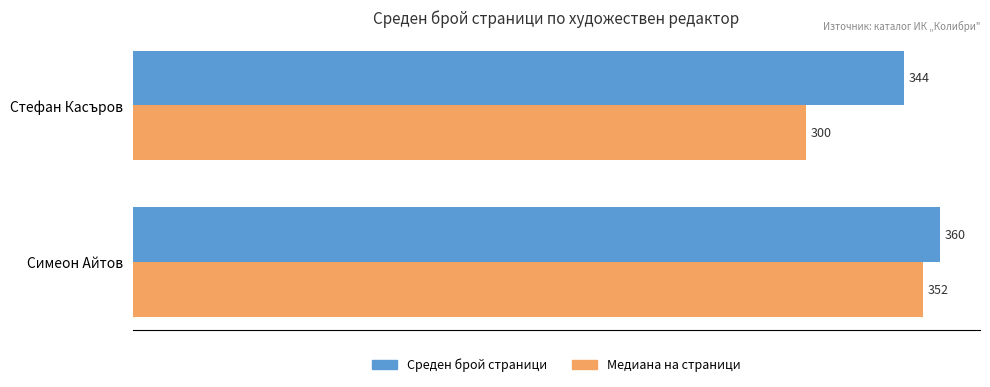

Rank the categories by Среден брой страници value from highest to lowest.

Симеон Айтов, Стефан Касъров